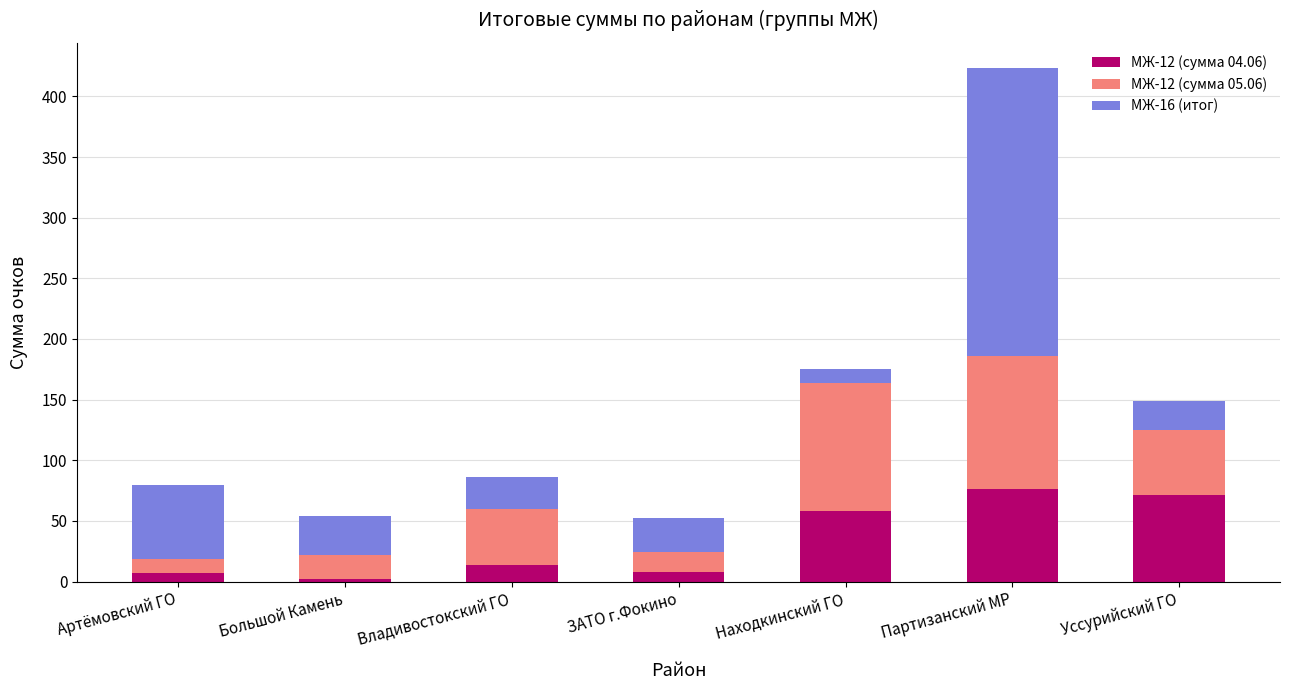

At which category is the sum across all series the highest?

Партизанский МР